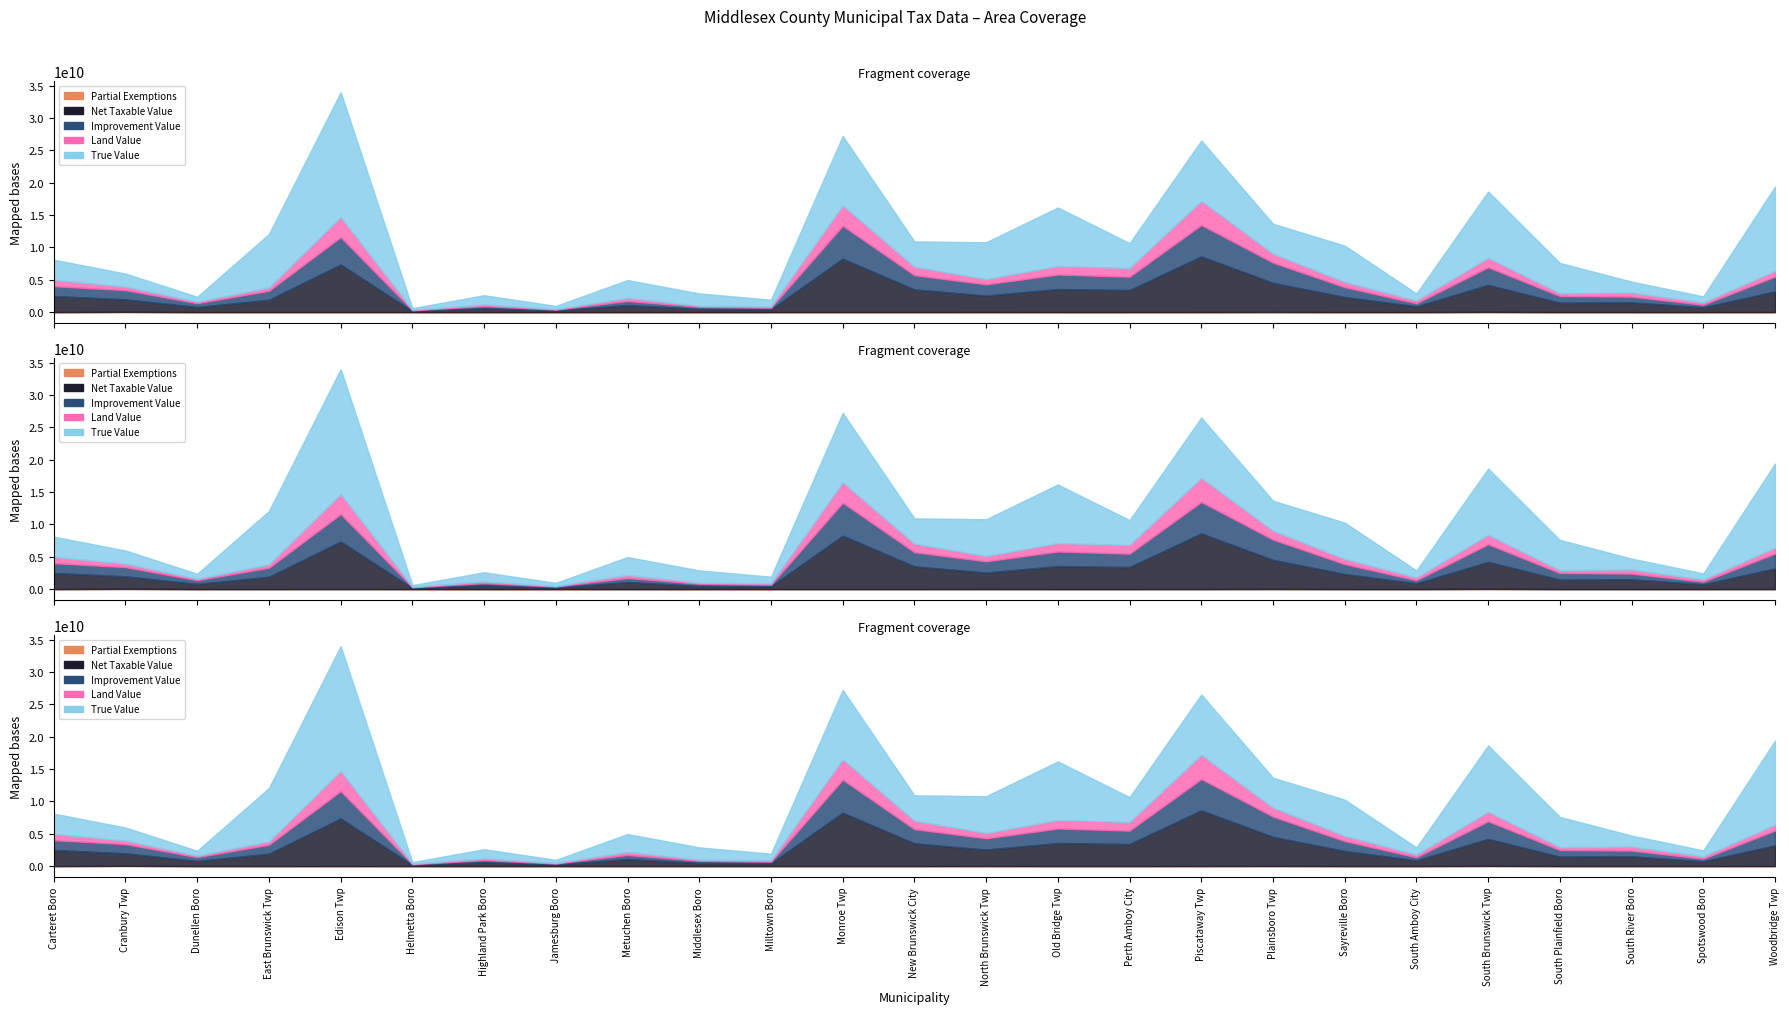

Which series has the widest spread of values?

True Value